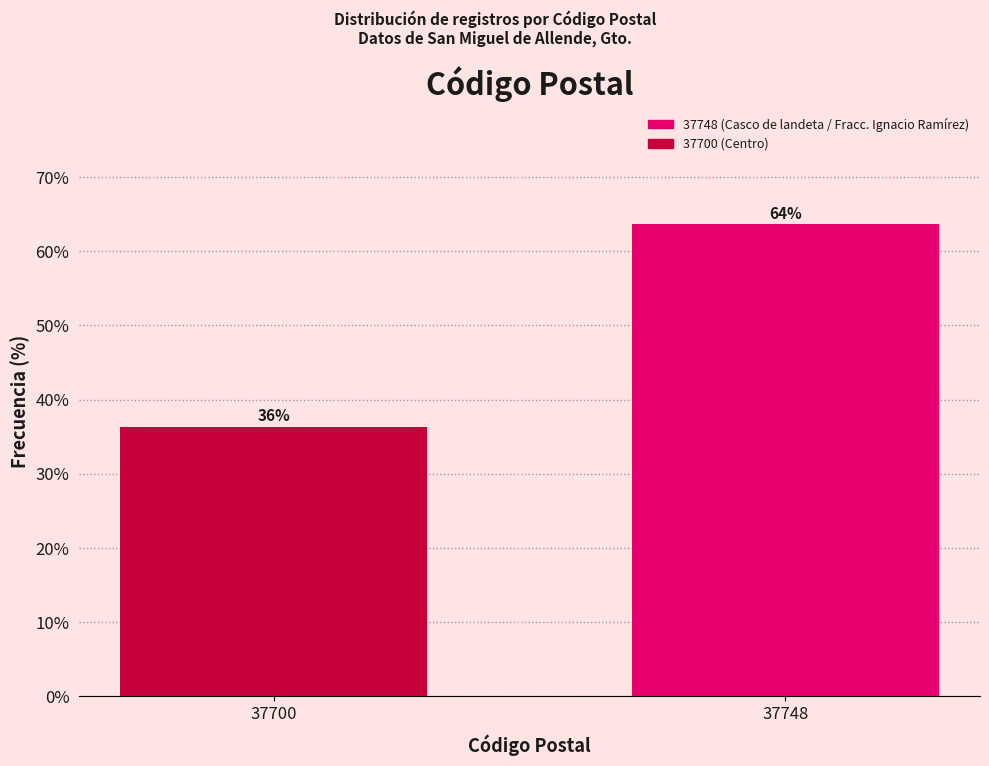

How many bars are there in total?

2